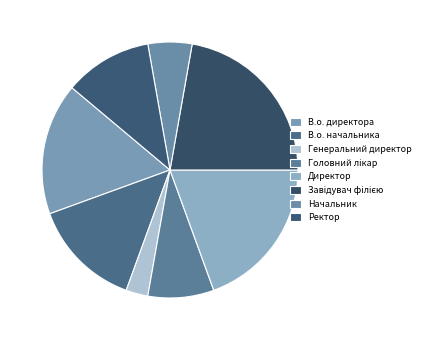

Is it true that Головний лікар is 15% of the pie?

False